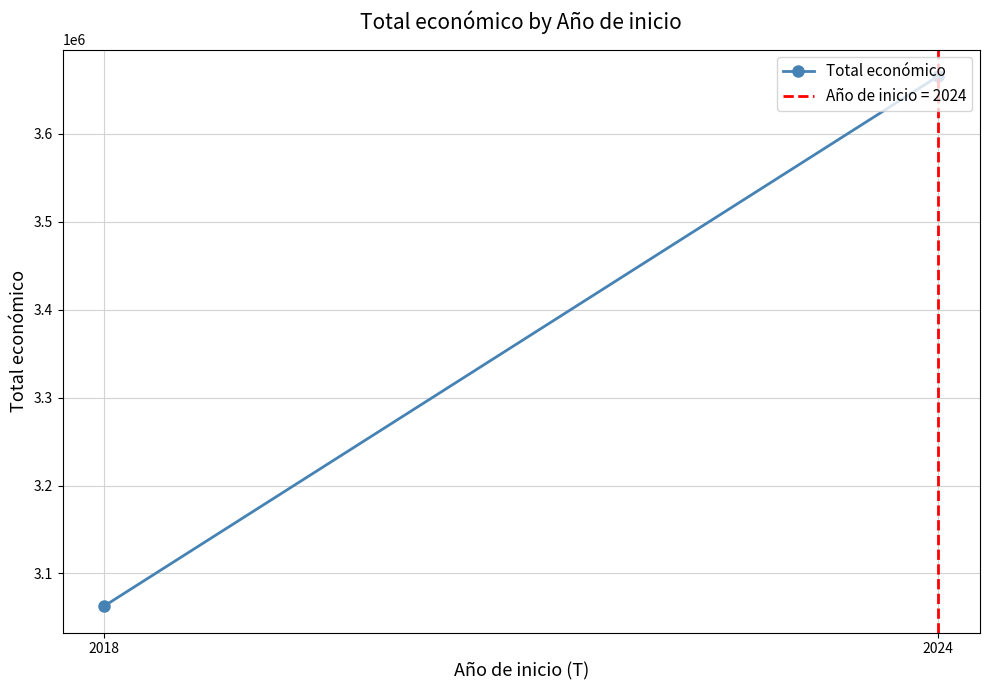

Count the number of categories in the chart.

2